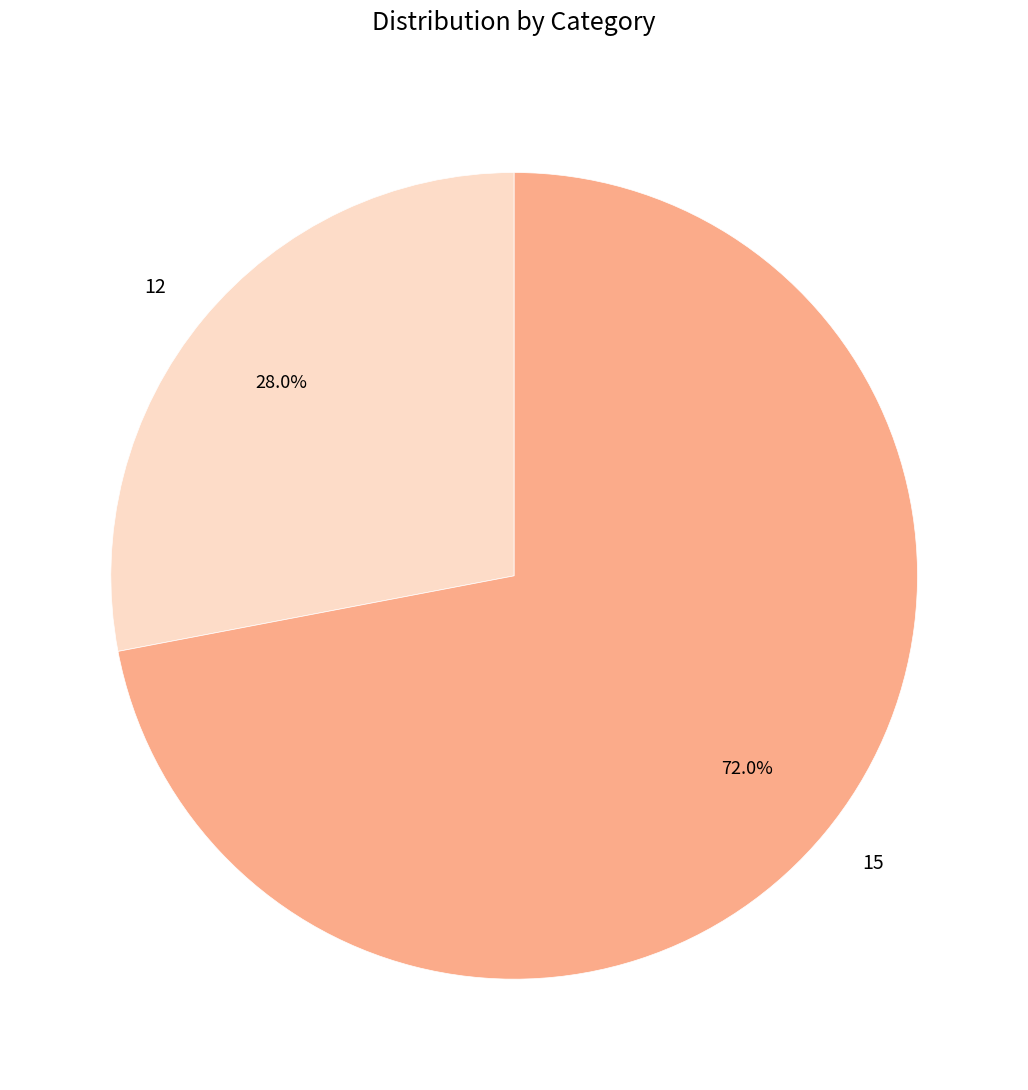

True or false: 12 accounts for 28% of the total.

True